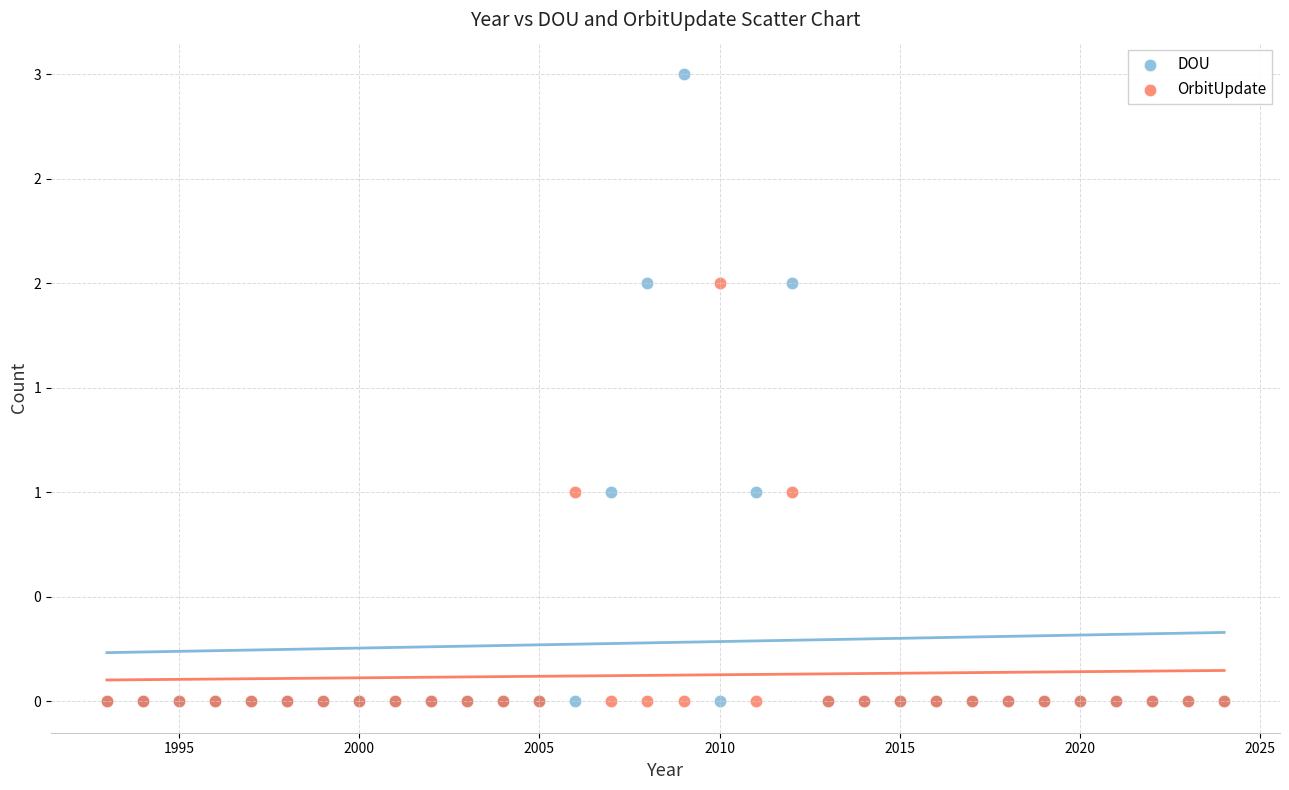

What are all the series names shown in the legend?

DOU, OrbitUpdate